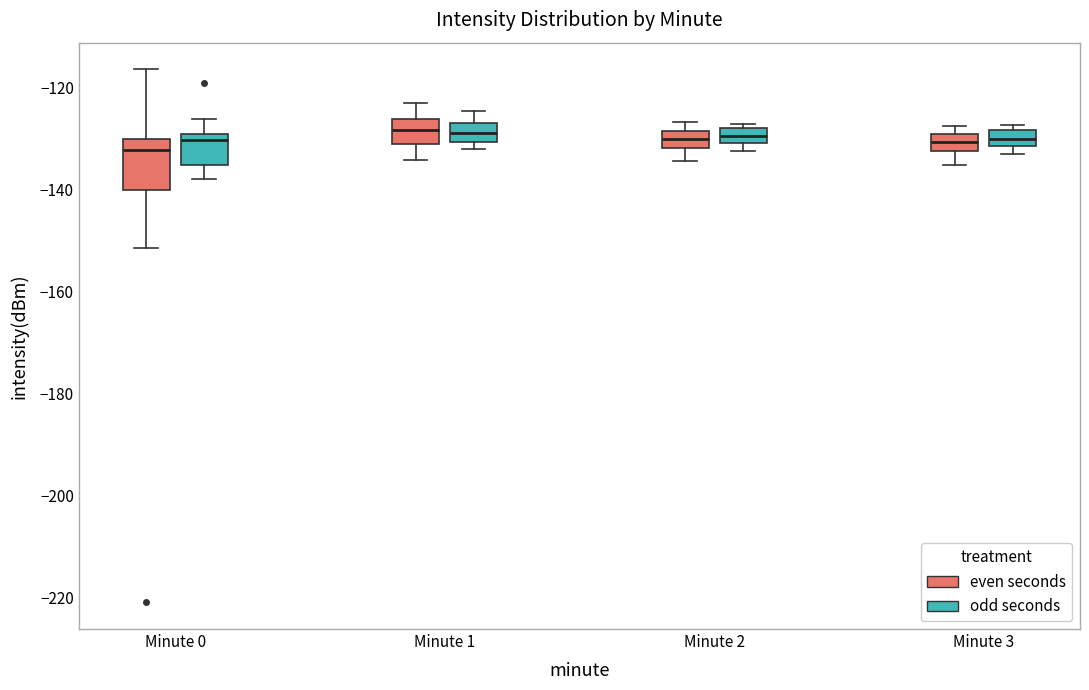

Comparing the boxes themselves (not the whiskers), which one is the tallest?

Minute 0 (even seconds)